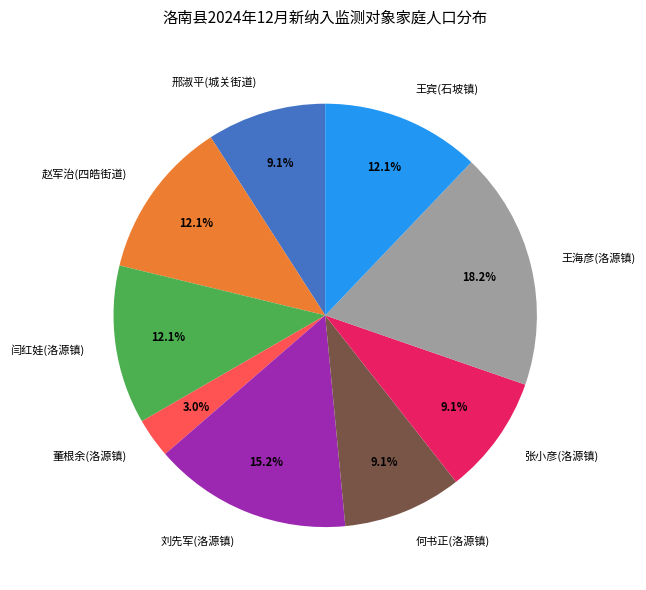

How many segments does this pie chart have?

9